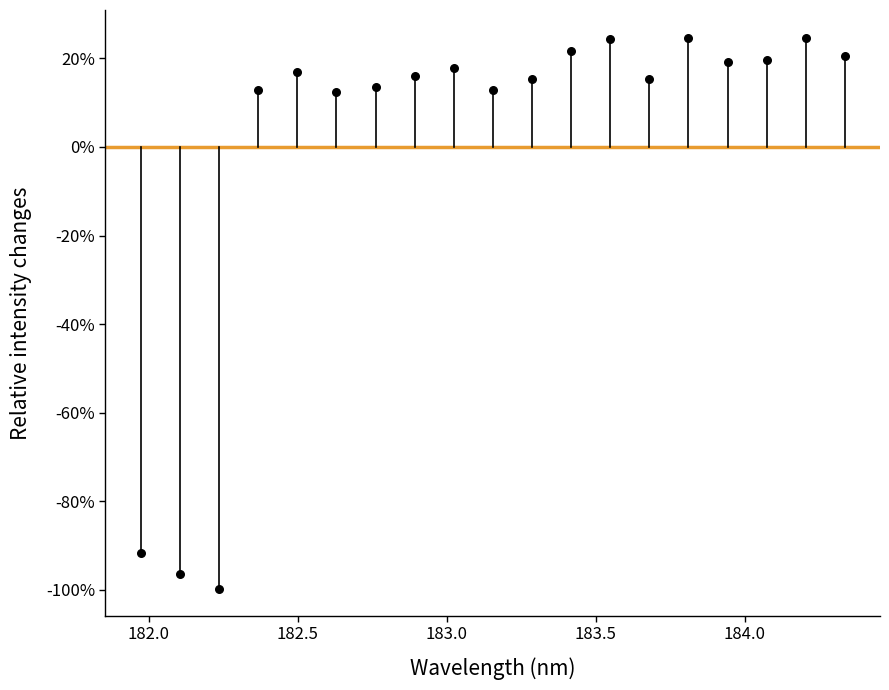

What is the range of X values (max minus min)?

2.4